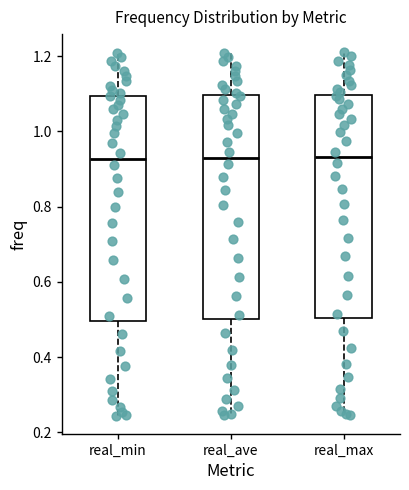

Where is the upper edge of the box for real_min on the y-axis? The values are not printed on the chart, so give them approximately, as read against the axis.

1.10